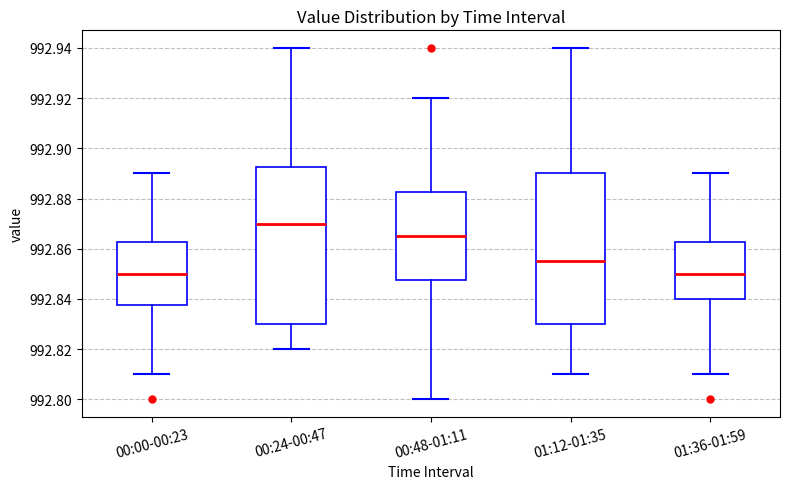

Which box is the tallest, from its lower edge to its upper edge?

00:24-00:47